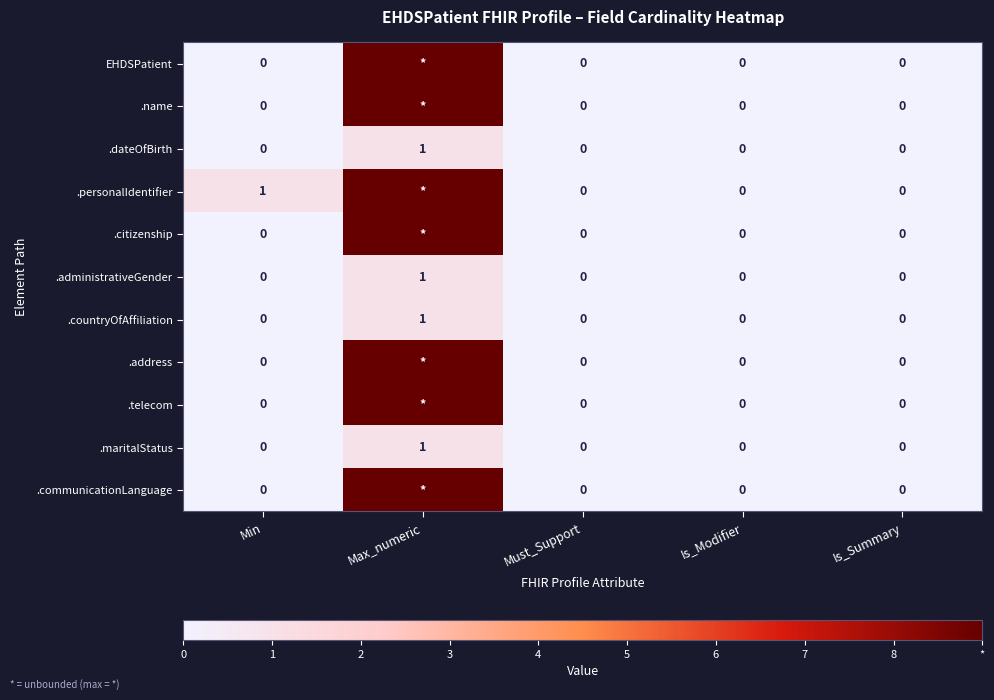

How many .dateOfBirth values are between 0 and 1?

5